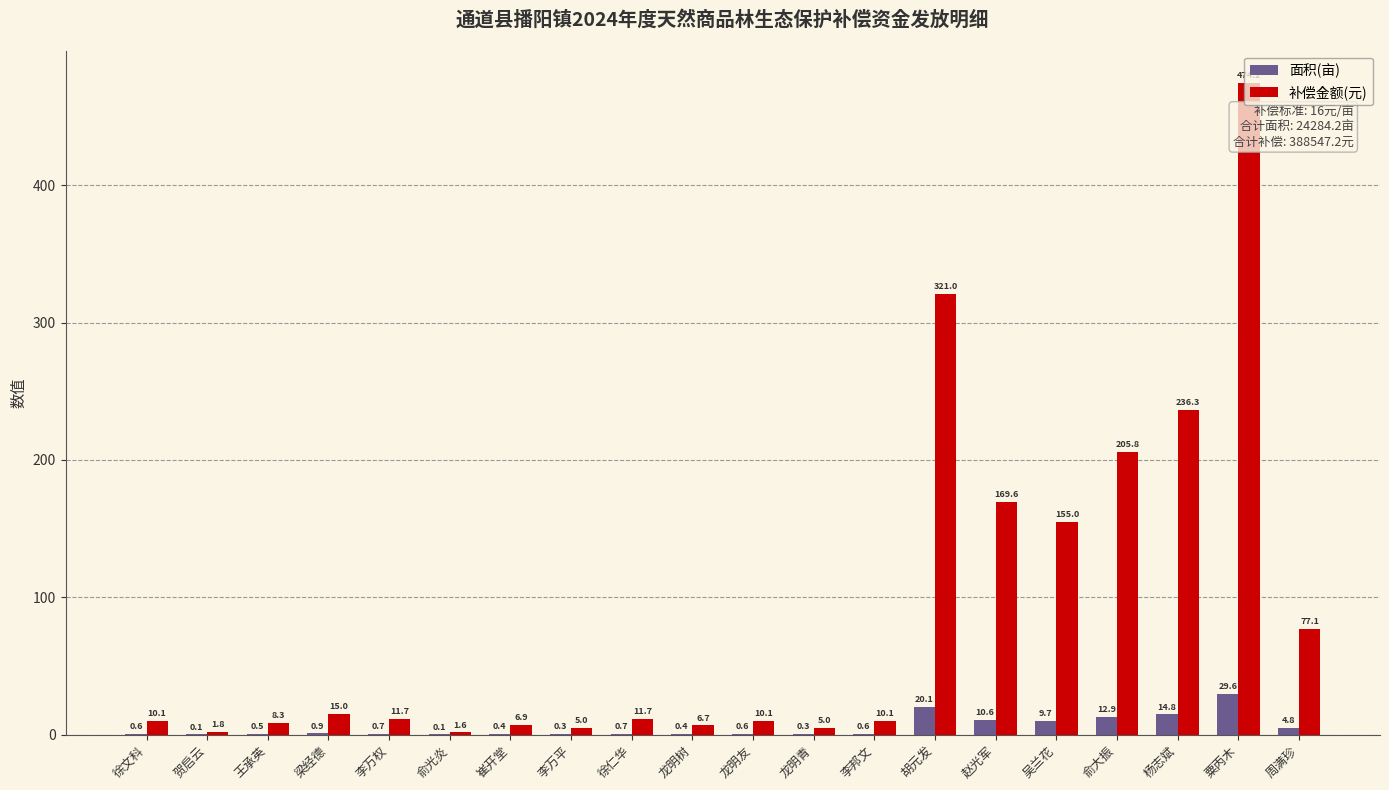

At which category is the sum across all series the highest?

粟丙木